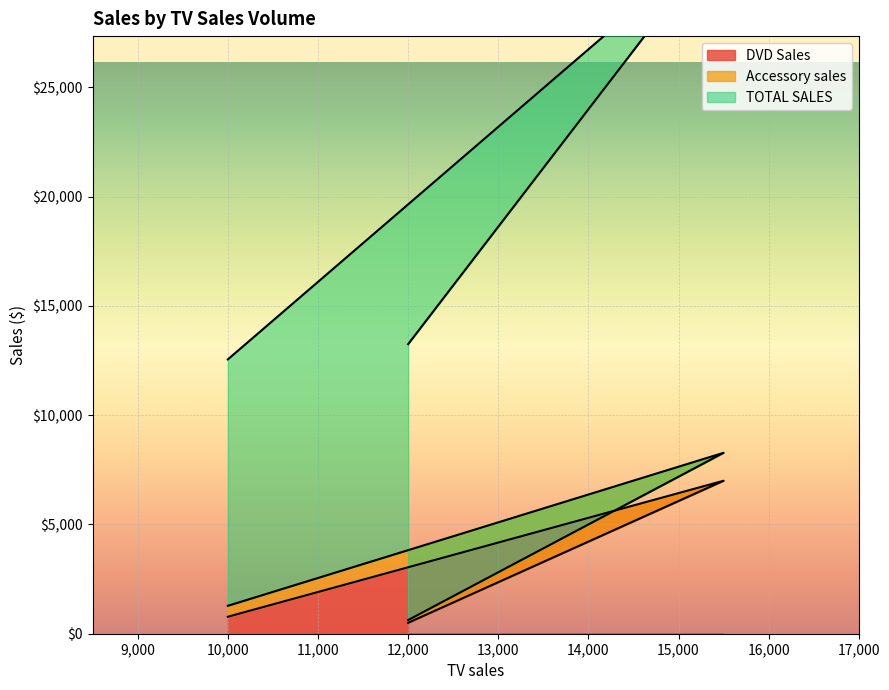

What is the maximum value for DVD Sales?

7000.0